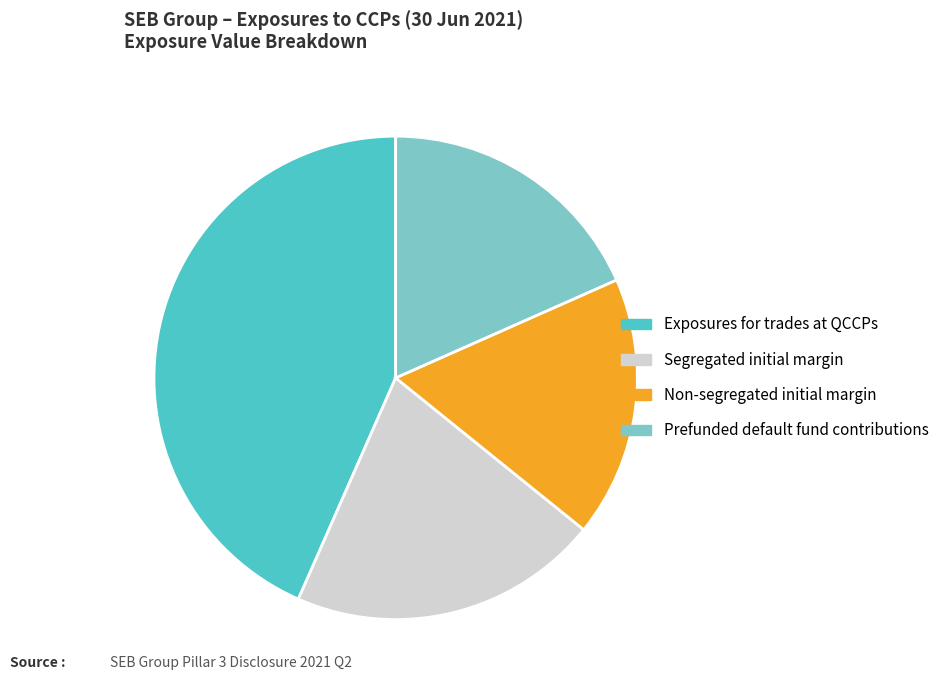

What is the ratio of the value at Prefunded default fund contributions to the value at Non-segregated initial margin?

1.1